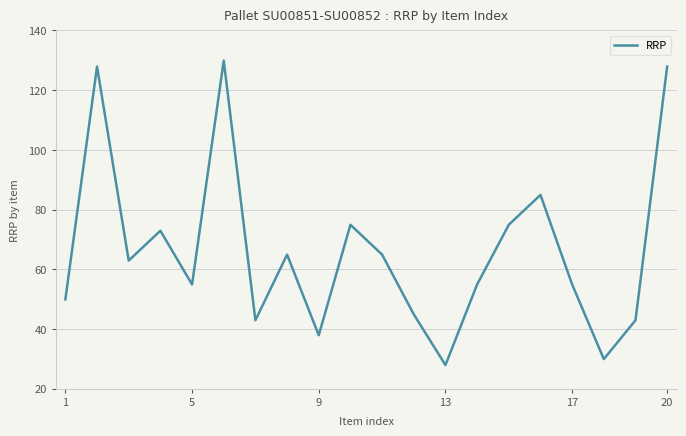

Does the chart have visible grid lines?

Yes